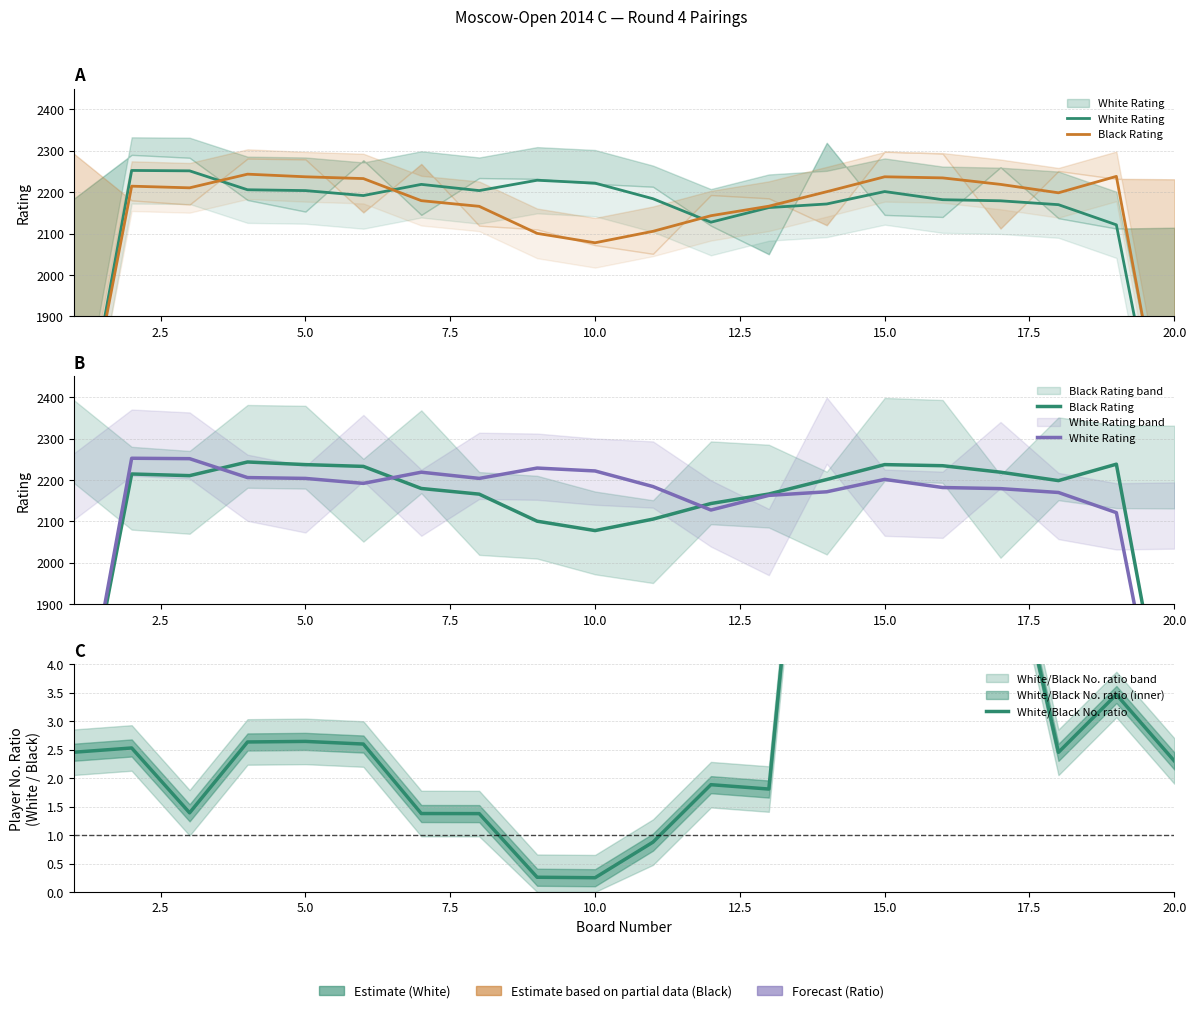

What is the greatest value displayed?

2252.3